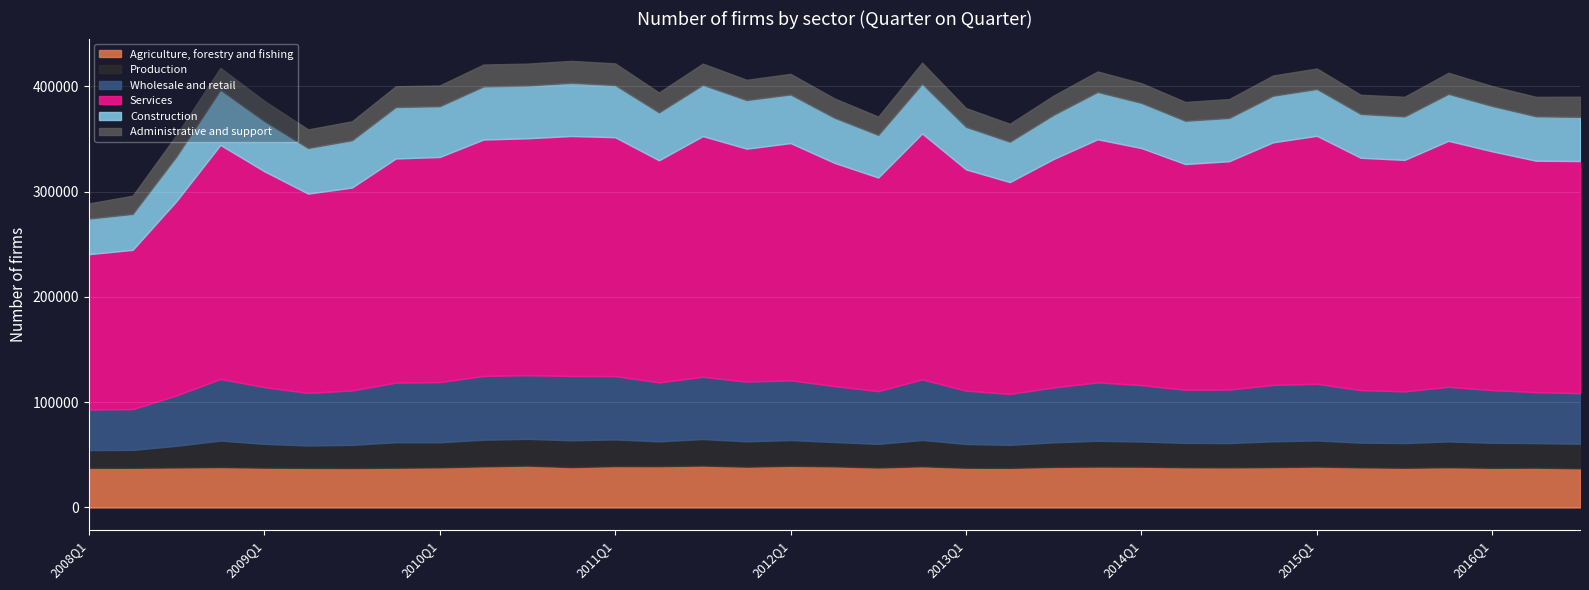

Read the Agriculture, forestry and fishing value at 2008Q1.

37640